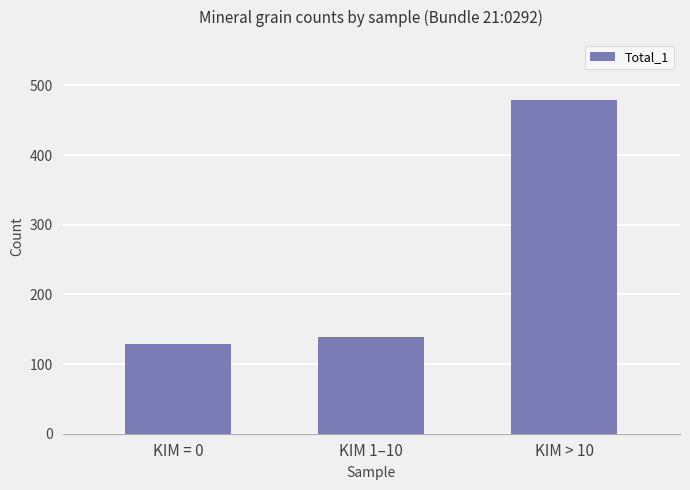

Which has a higher value, KIM 1–10 or KIM = 0?

KIM 1–10